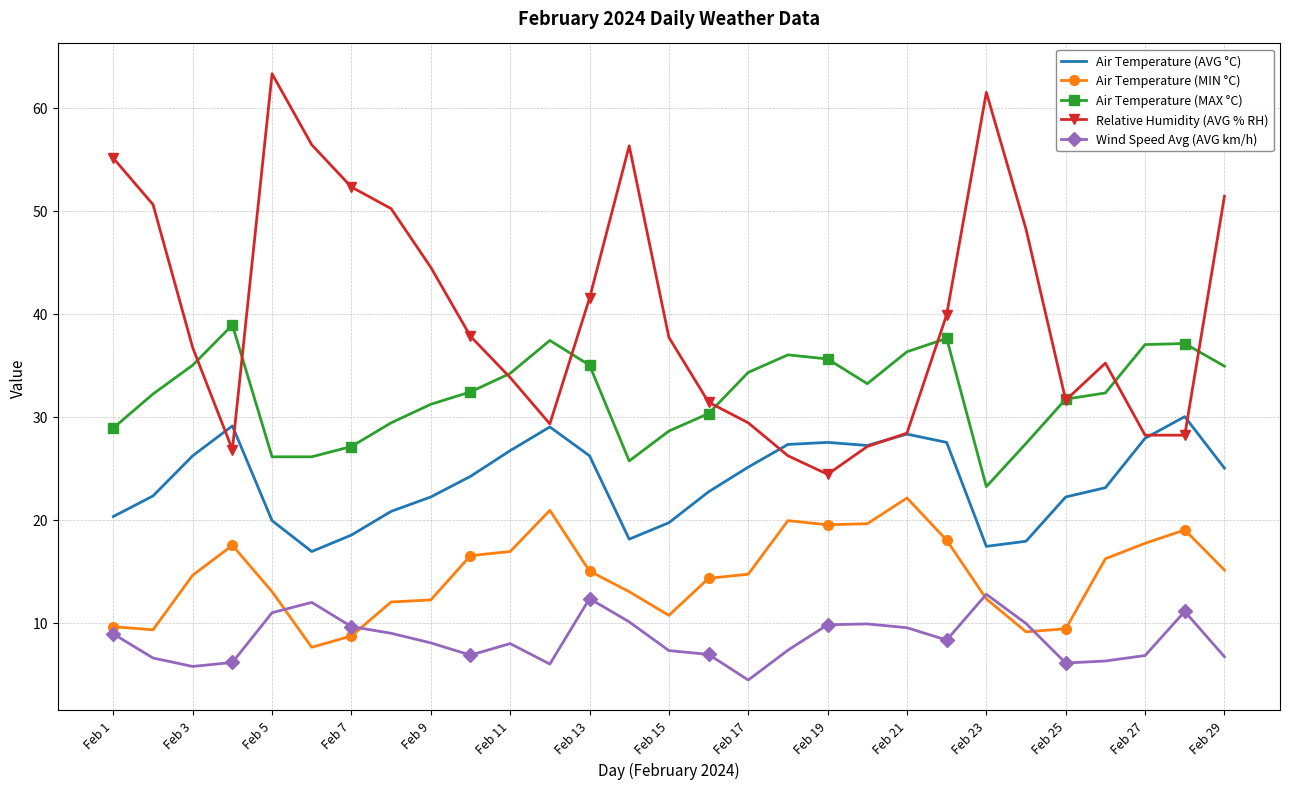

True or false: Air Temperature (MAX °C) and Air Temperature (AVG °C) intersect in this chart.

False